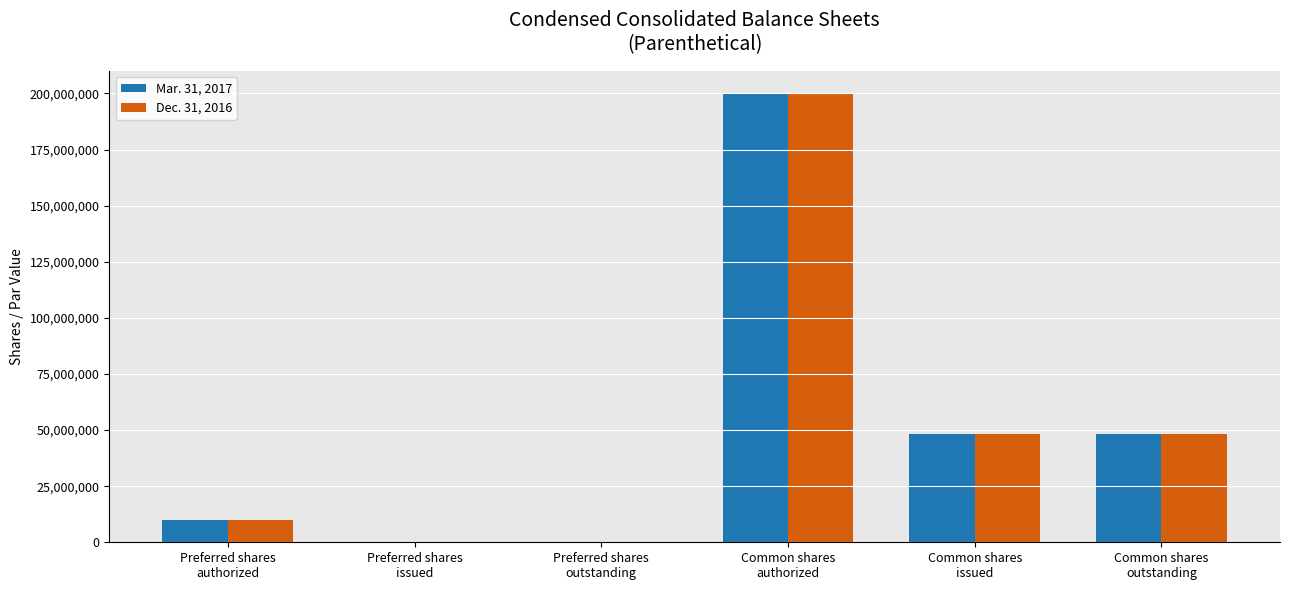

What is the total value across all series at Common shares
authorized?

400000000